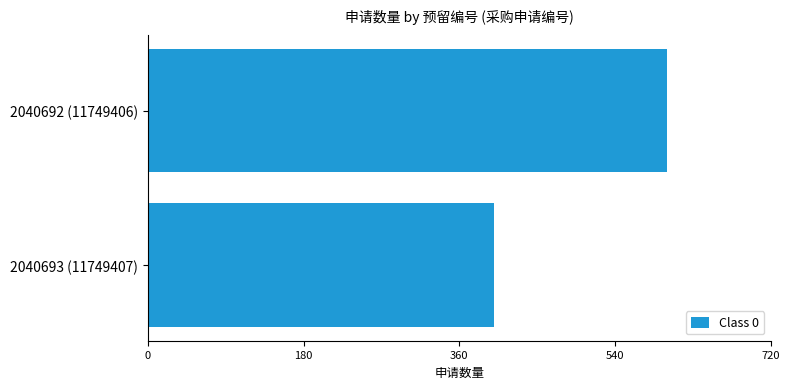

What is the label of the 2nd bar from the top?

2040693 (11749407)